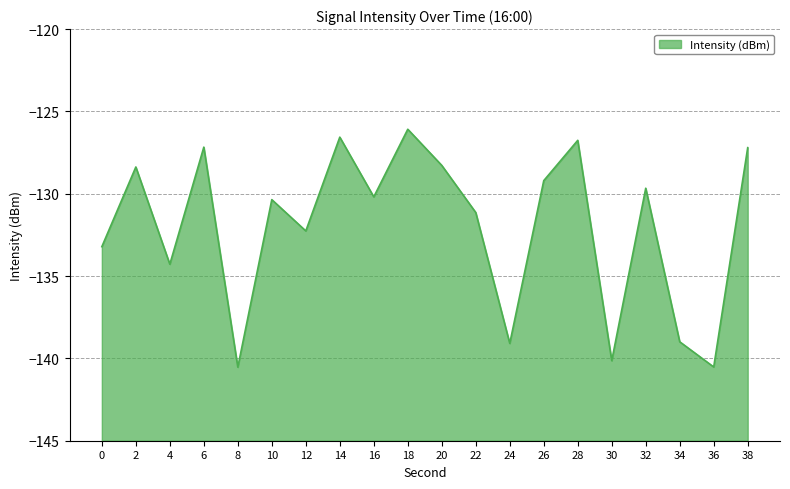

Rank the categories by value from lowest to highest.

8, 36, 30, 24, 34, 4, 0, 12, 22, 10, 16, 32, 26, 2, 20, 38, 6, 28, 14, 18